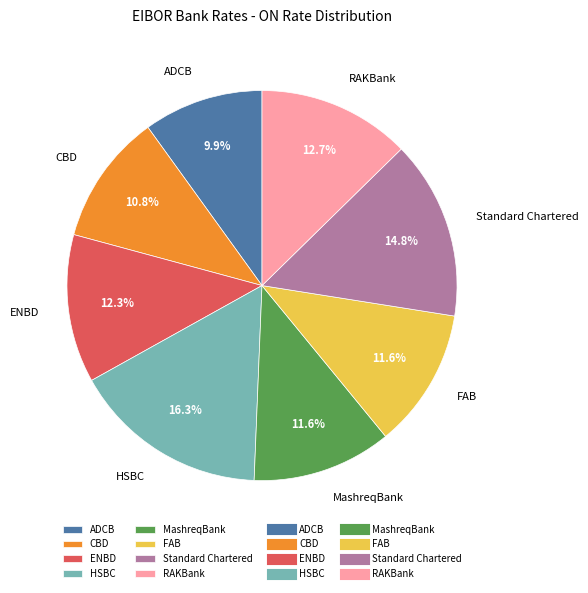

Is the sum of Standard Chartered and CBD greater than half?

No